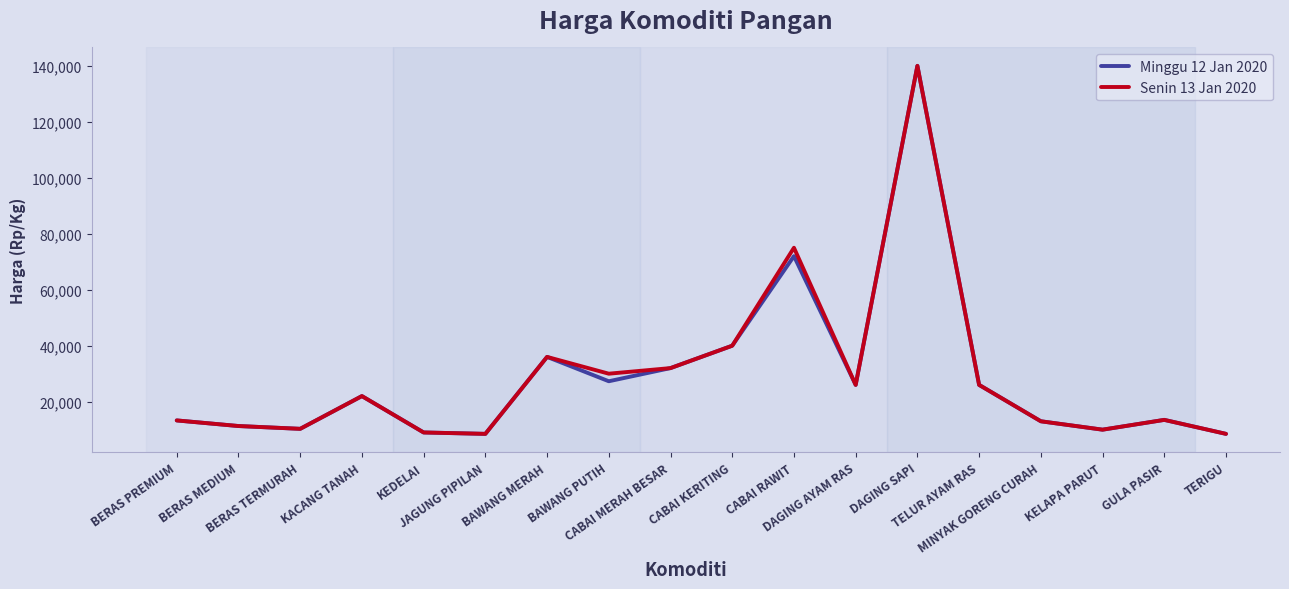

What is the highest value of the Senin 13 Jan 2020 series?

140000